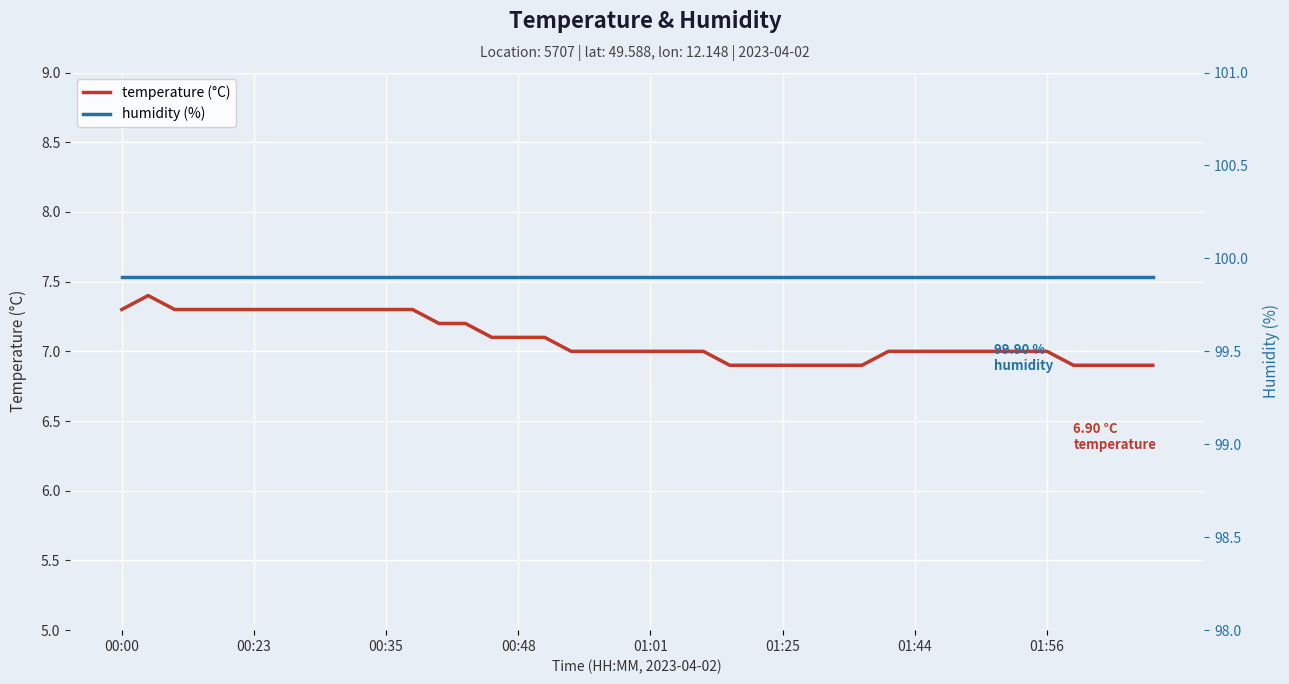

True or false: humidity and temperature intersect in this chart.

False